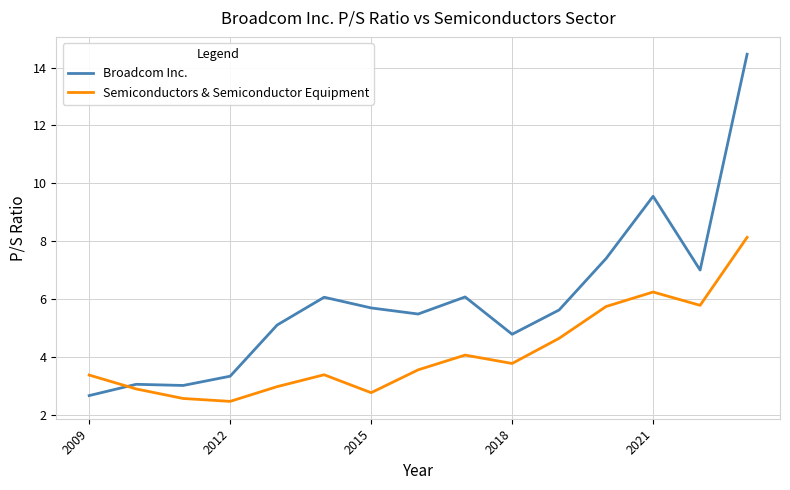

Between 2020 and 2022, which series saw the biggest shift?

Broadcom Inc.